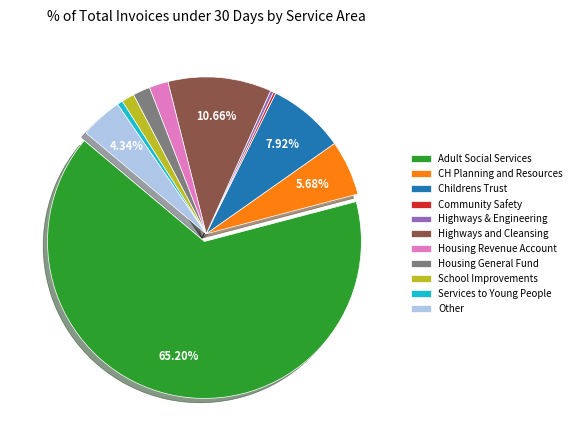

Between Highways and Cleansing and Housing Revenue Account, which is larger?

Highways and Cleansing